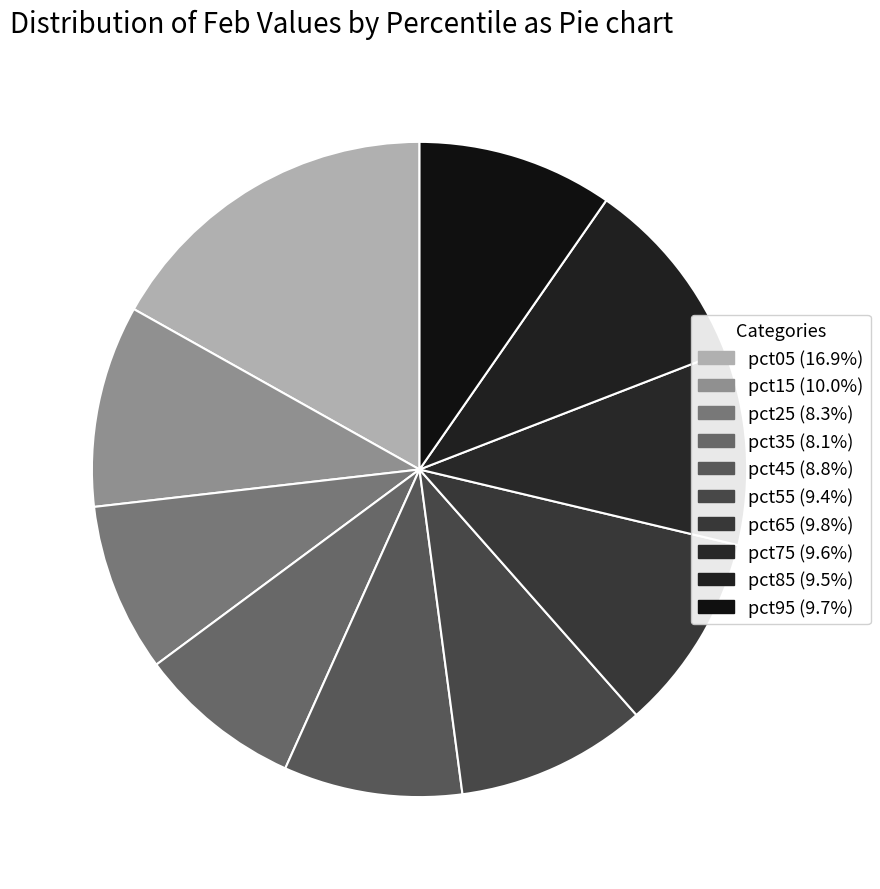

To the nearest percent, what is the difference between the largest and smallest slice percentages?

9%